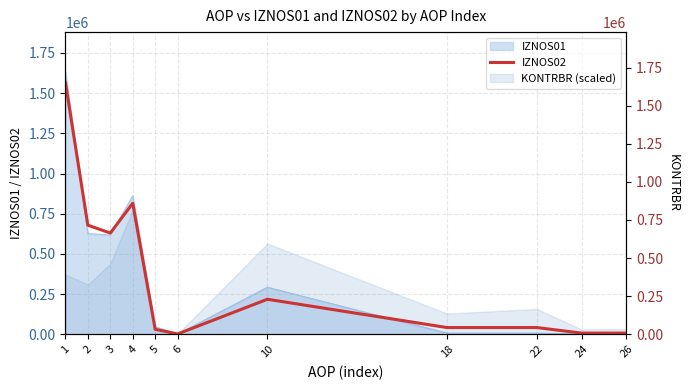

How many values are below 43988?

4